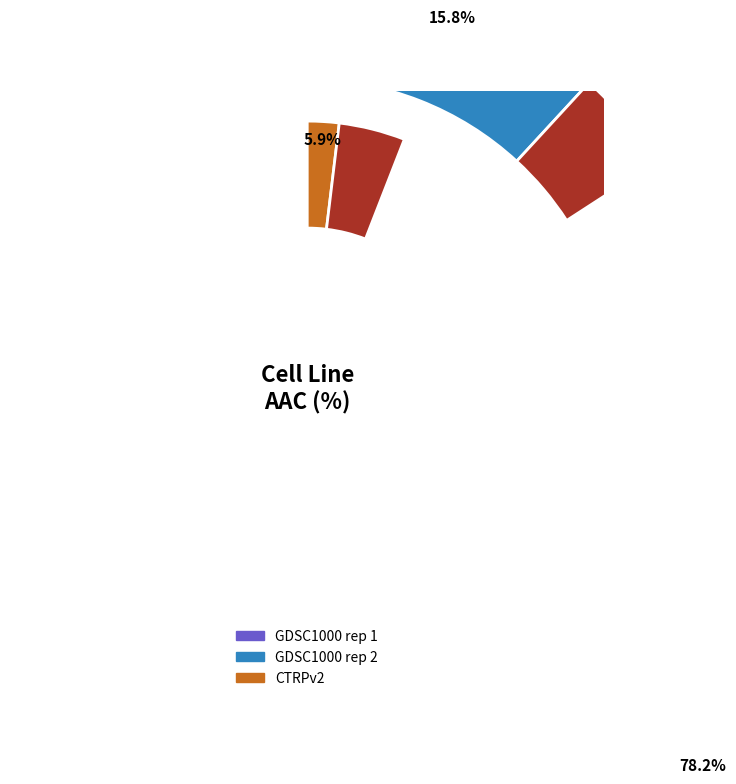

What is the largest slice in the pie chart?

GDSC1000 rep 1